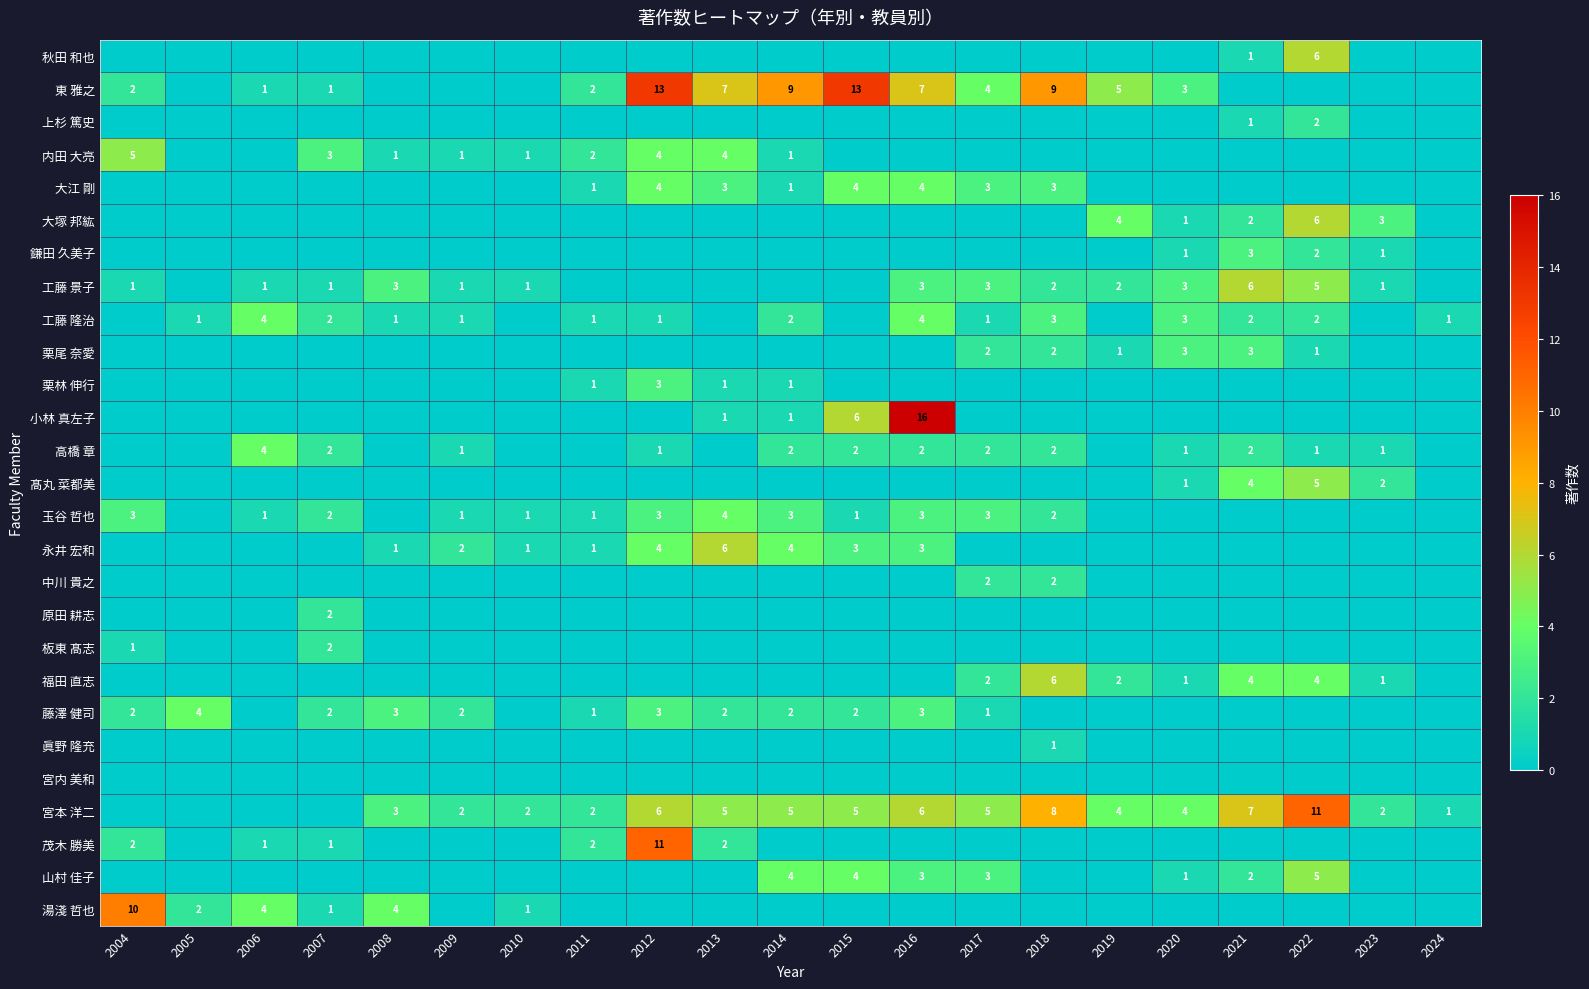

What is the greatest value displayed?

16